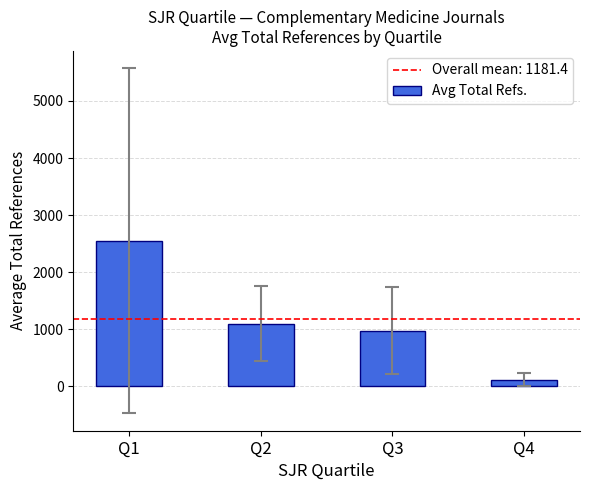

Is it true that the value at Q3 is 1334.2?

False